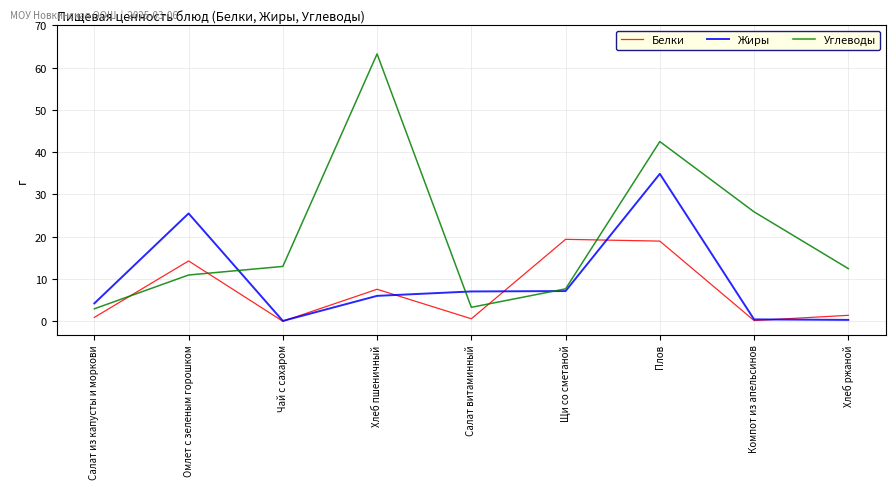

What is the difference between the maximum and minimum values in the Белки series?

19.4